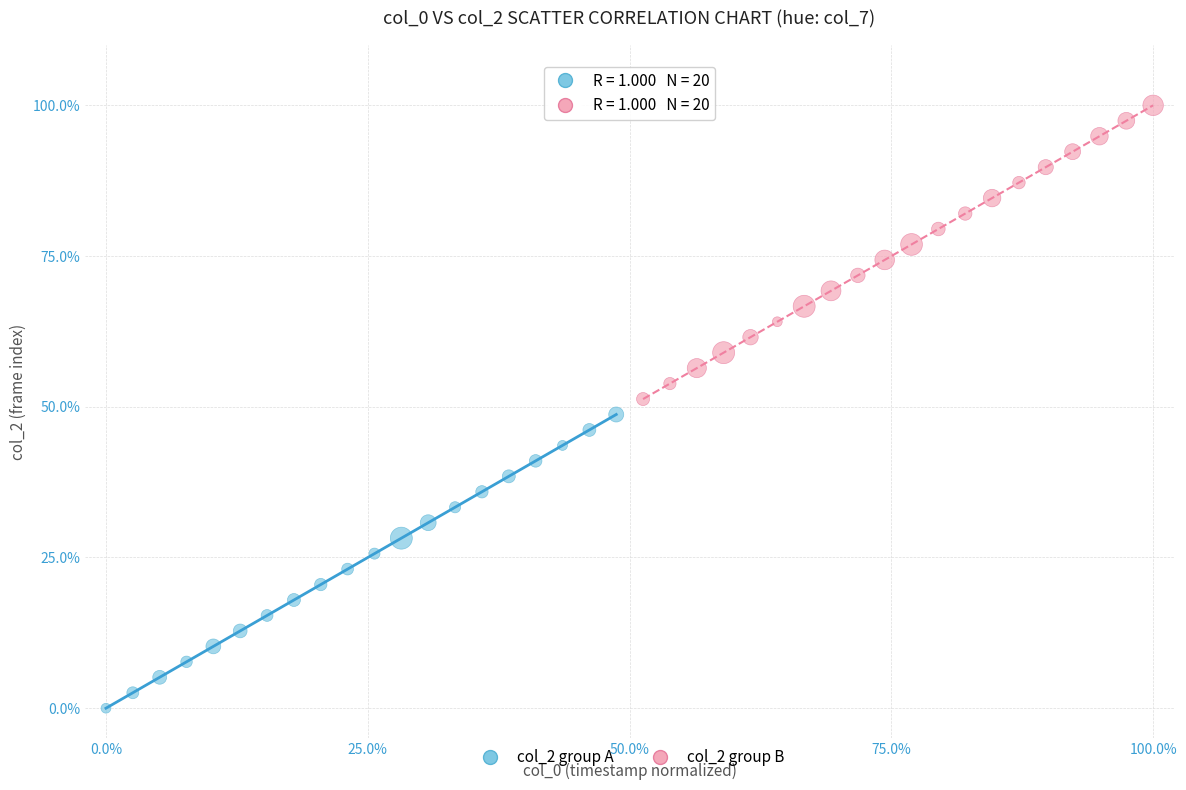

What are all the series names shown in the legend?

col_2 group A, col_2 group B